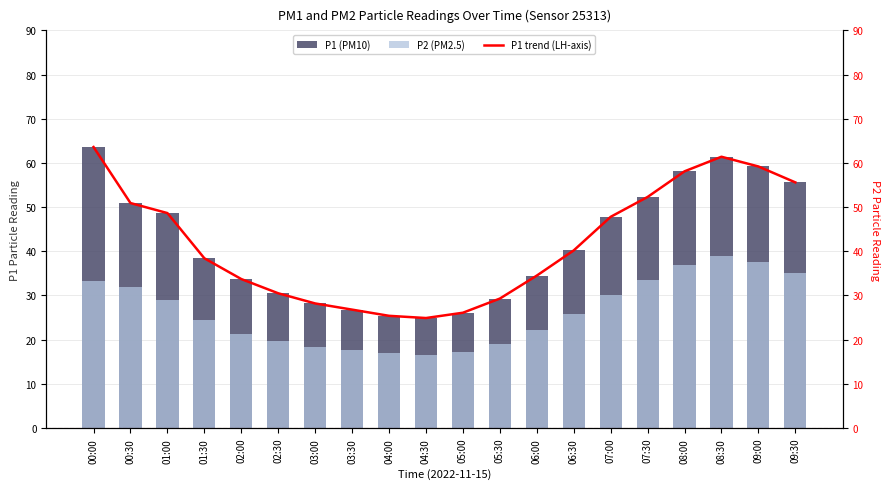

Rank the categories by P2 (PM2.5) value from lowest to highest.

04:30, 04:00, 05:00, 03:30, 03:00, 05:30, 02:30, 02:00, 06:00, 01:30, 06:30, 01:00, 07:00, 00:30, 00:00, 07:30, 09:30, 08:00, 09:00, 08:30